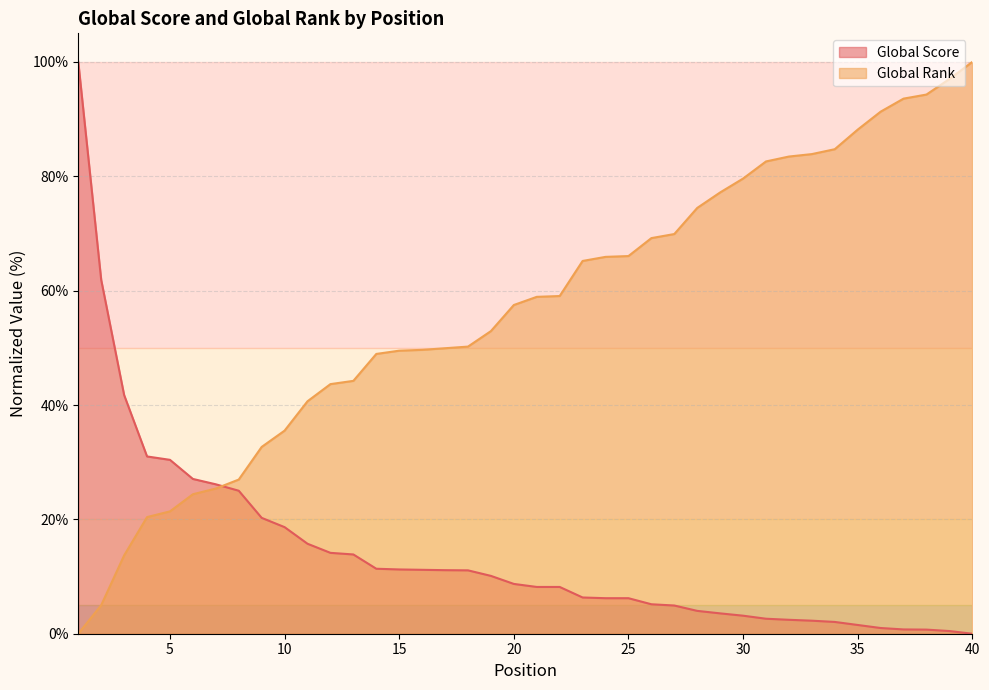

What are all the series names shown in the legend?

Global Score, Global Rank